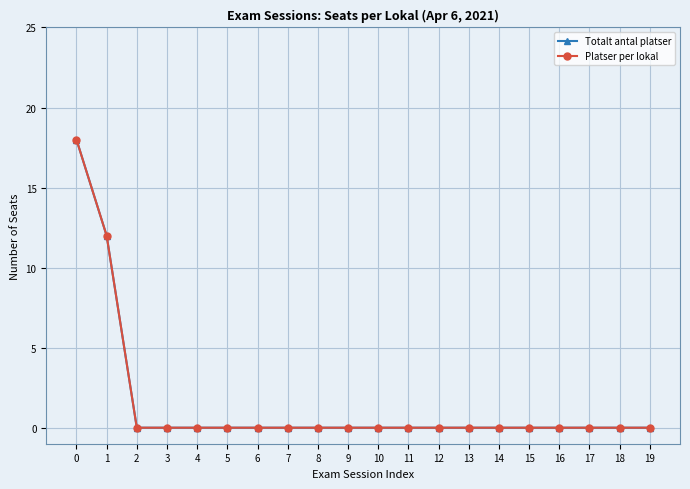

How many positive values does the Totalt antal platser series have?

2